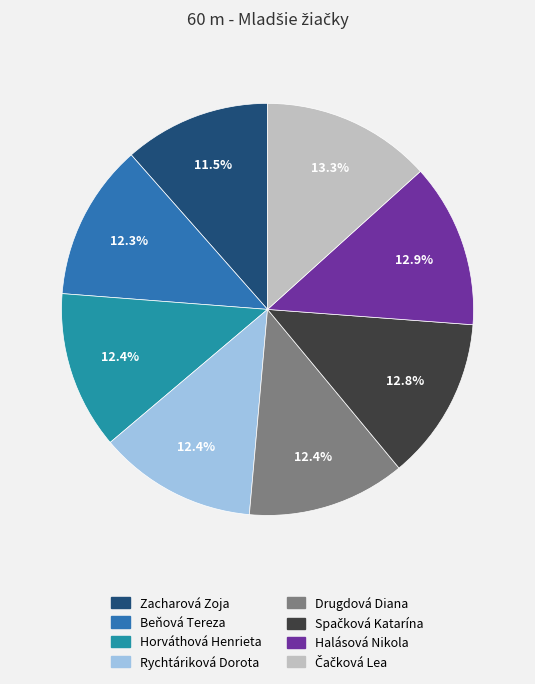

Which has a higher value, Horváthová Henrieta or Rychtáriková Dorota?

Rychtáriková Dorota